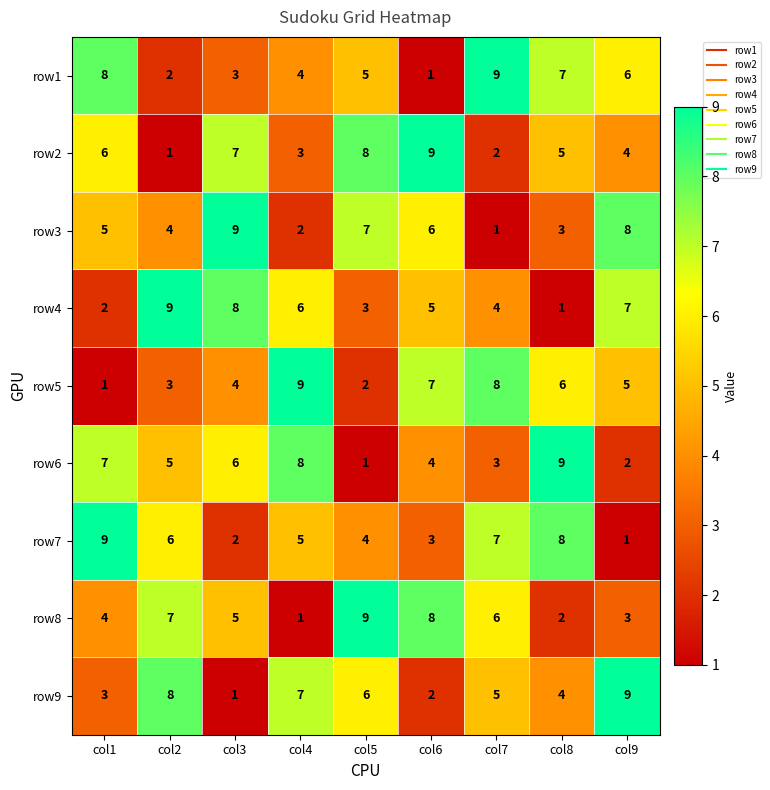

What is the sum of all row1 values?

45